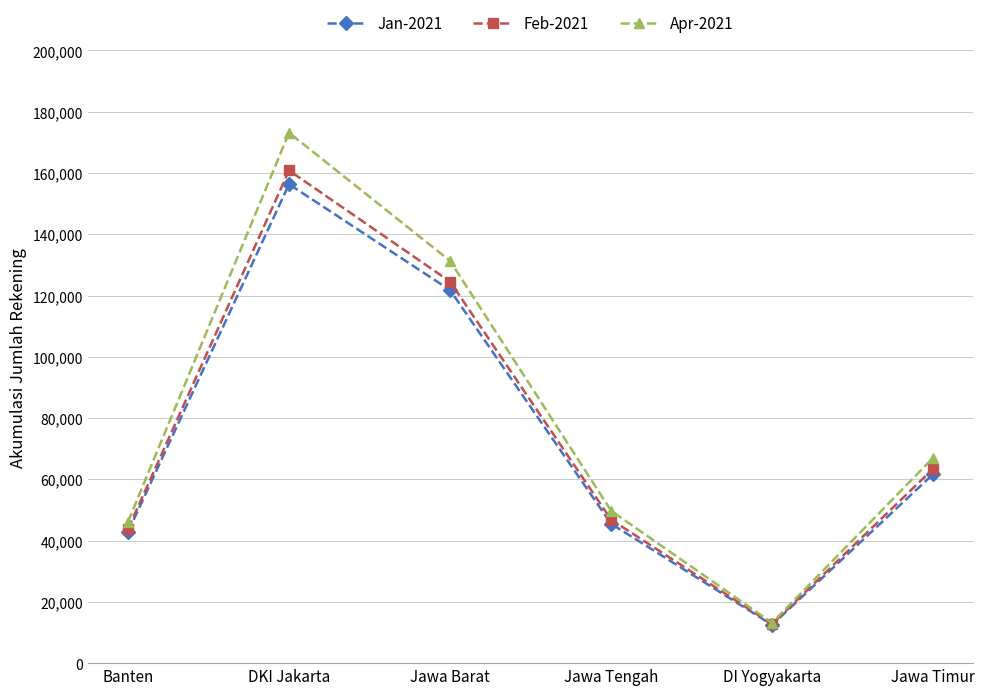

List the series in order of their overall mean, lowest first.

Jan-2021, Feb-2021, Apr-2021